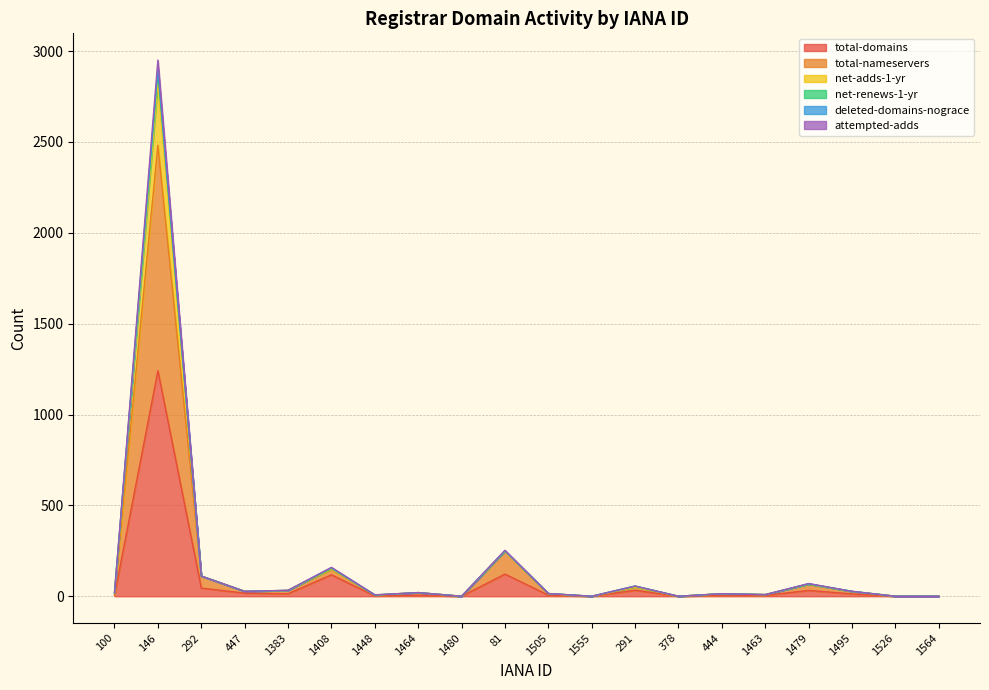

Which series changed the most between 1448 and 1479?

net-adds-1-yr